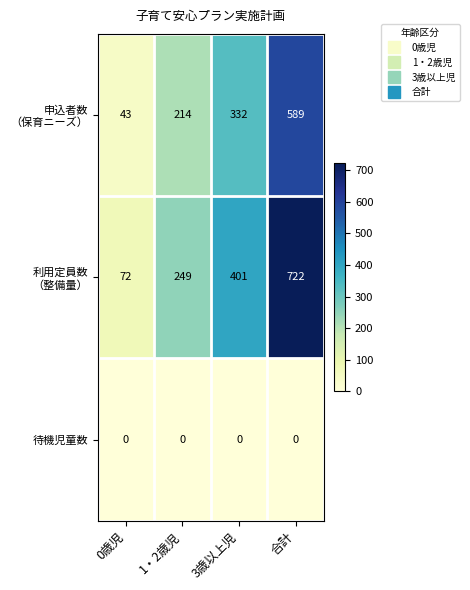

At which category is the sum across all series the highest?

合計